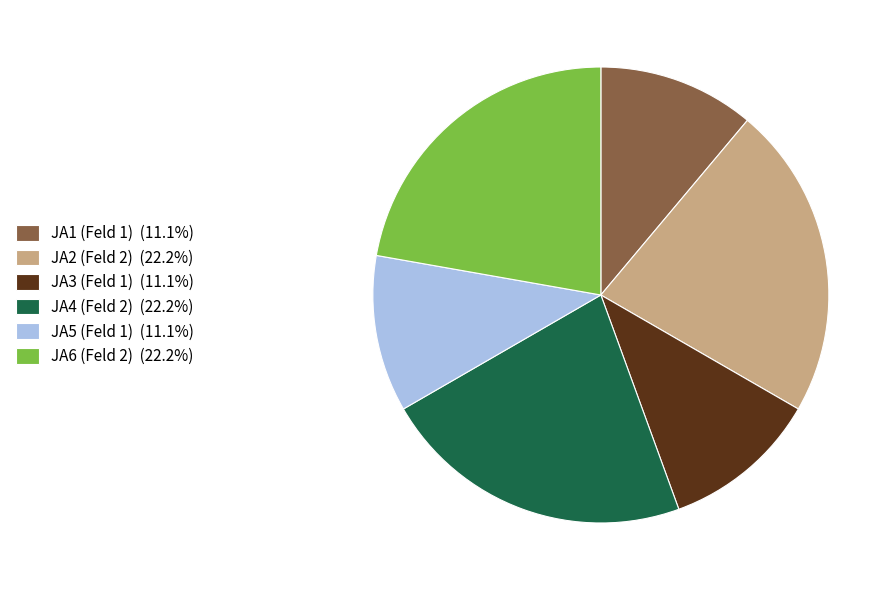

How many slices are in this pie chart?

6